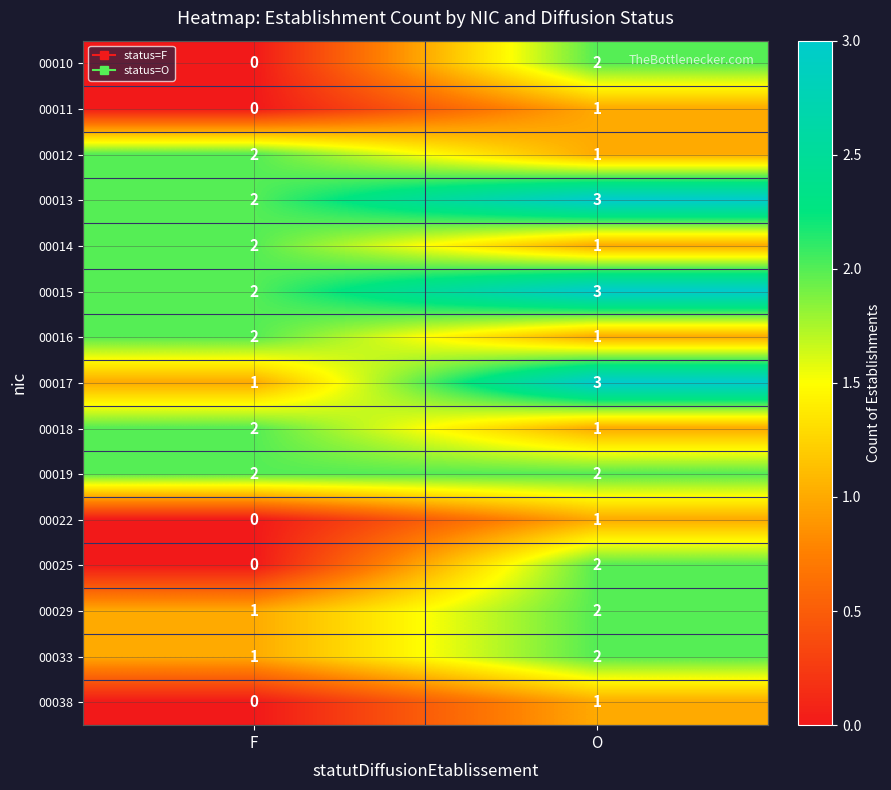

Read the 00017 value at O.

3